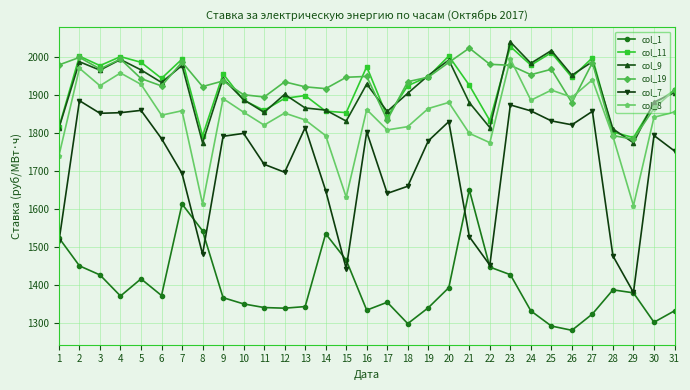

Where is the first local maximum for col_1?

5